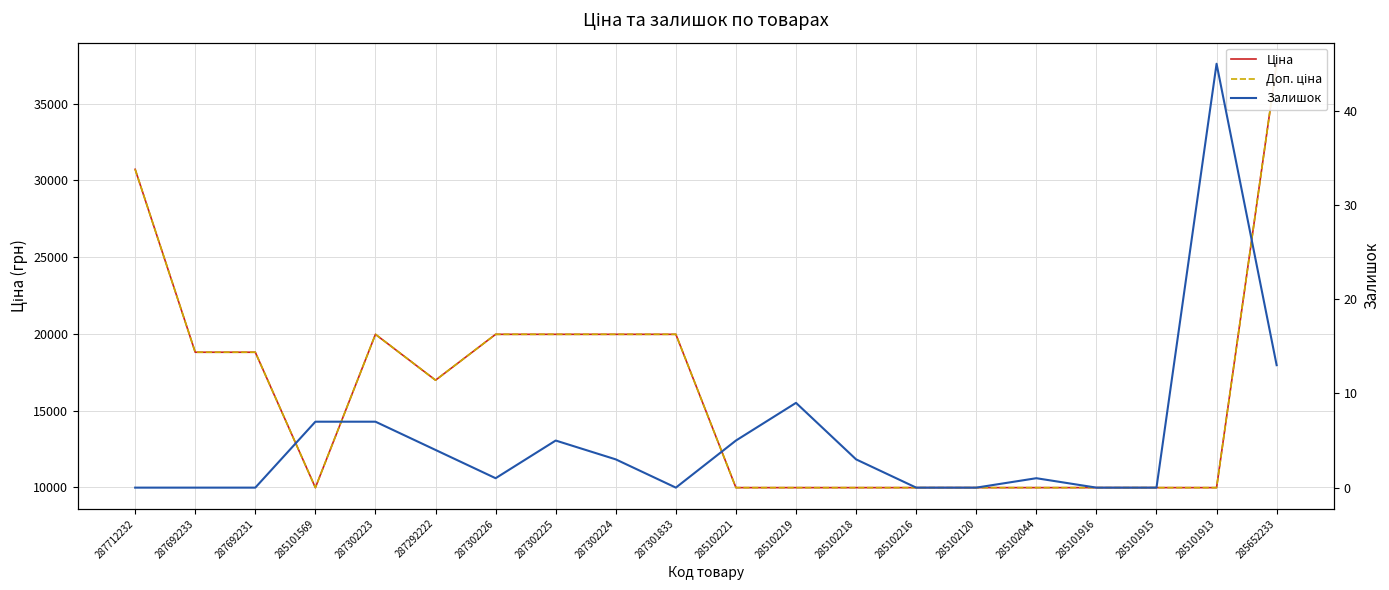

At how many categories does at least one series exceed 19764?

7